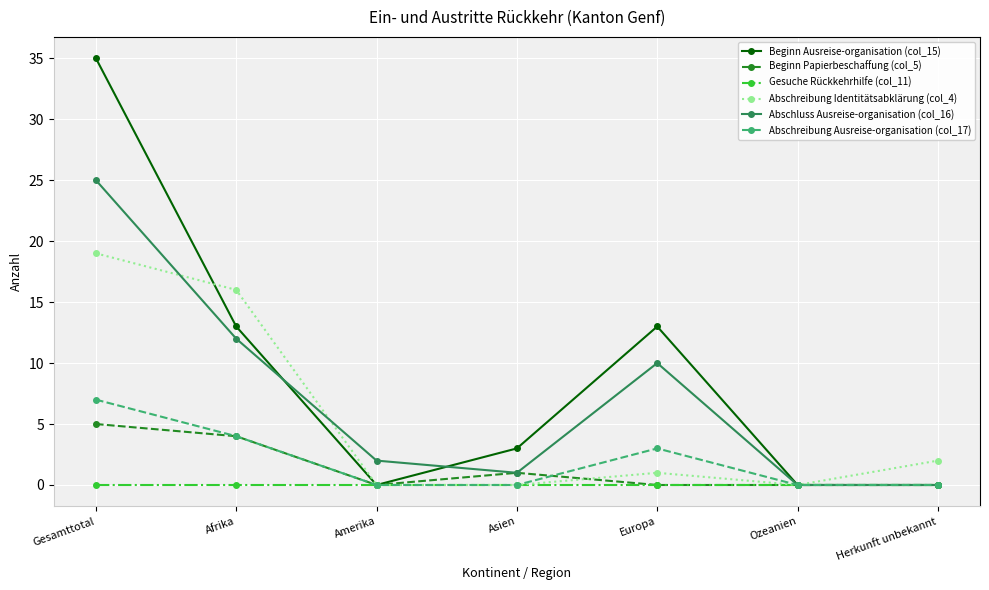

Is the value of Gesuche Rückkehrhilfe (col_11) at Europa greater than the value of Beginn Papierbeschaffung (col_5) at Asien?

No